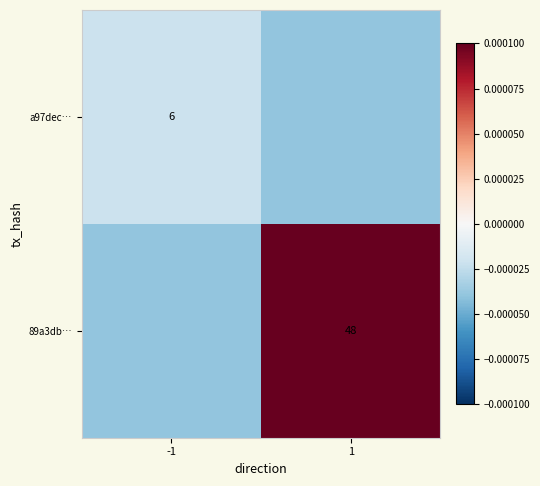

Is it true that 89a3db… equals 0.0 at 1?

False